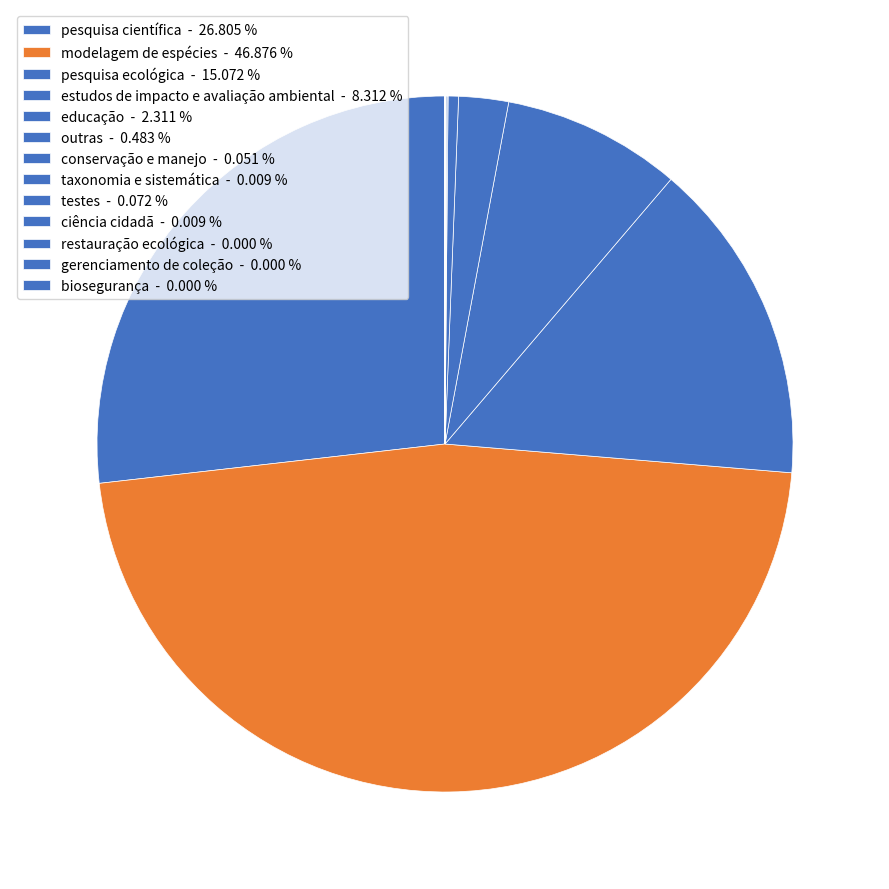

Does any single category account for the majority?

No